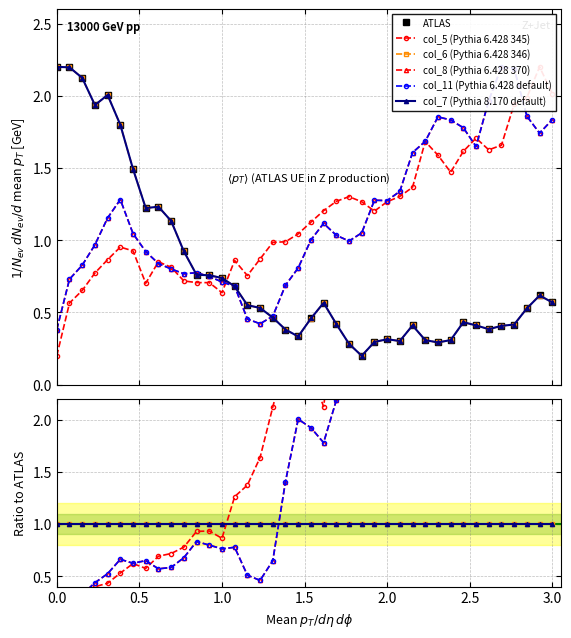

What is the maximum value shown in the chart?

6.3